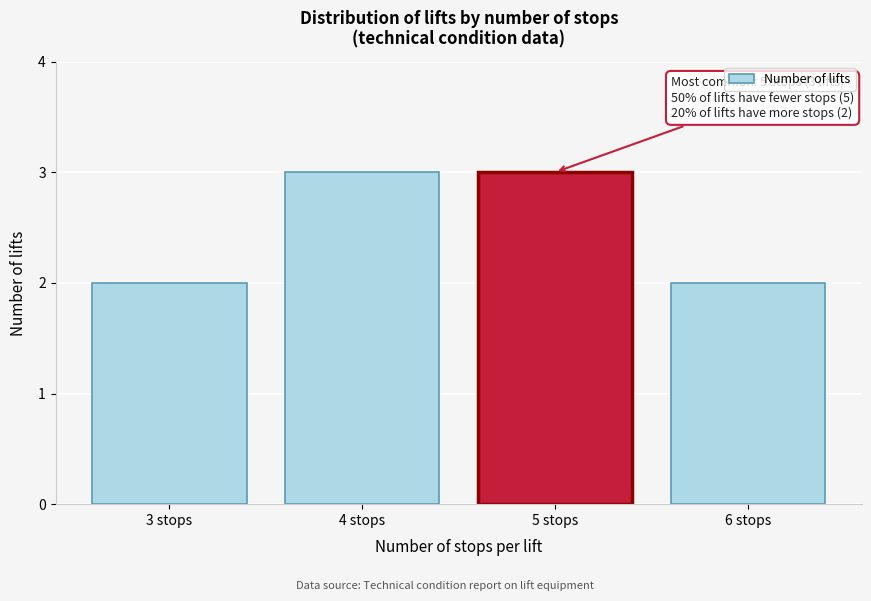

Reading right to left, what are all the values shown in this chart?

6 stops=2	5 stops=3	4 stops=3	3 stops=2